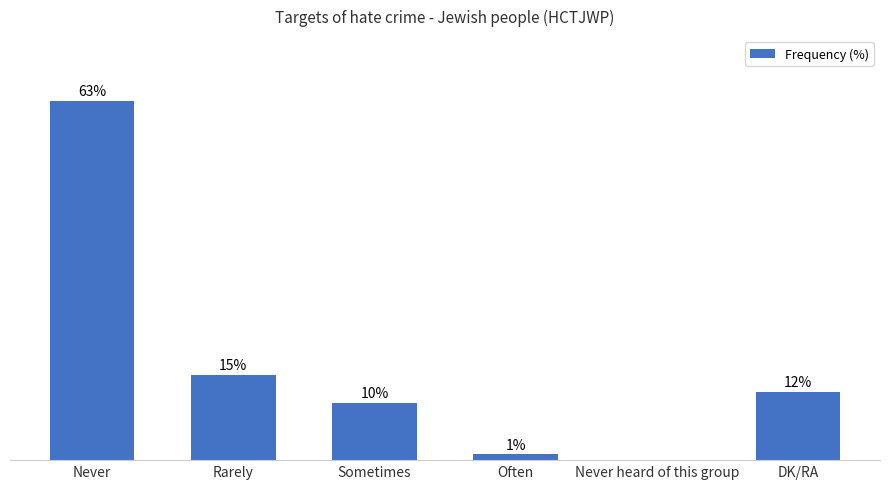

Which has a higher value, Rarely or Sometimes?

Rarely